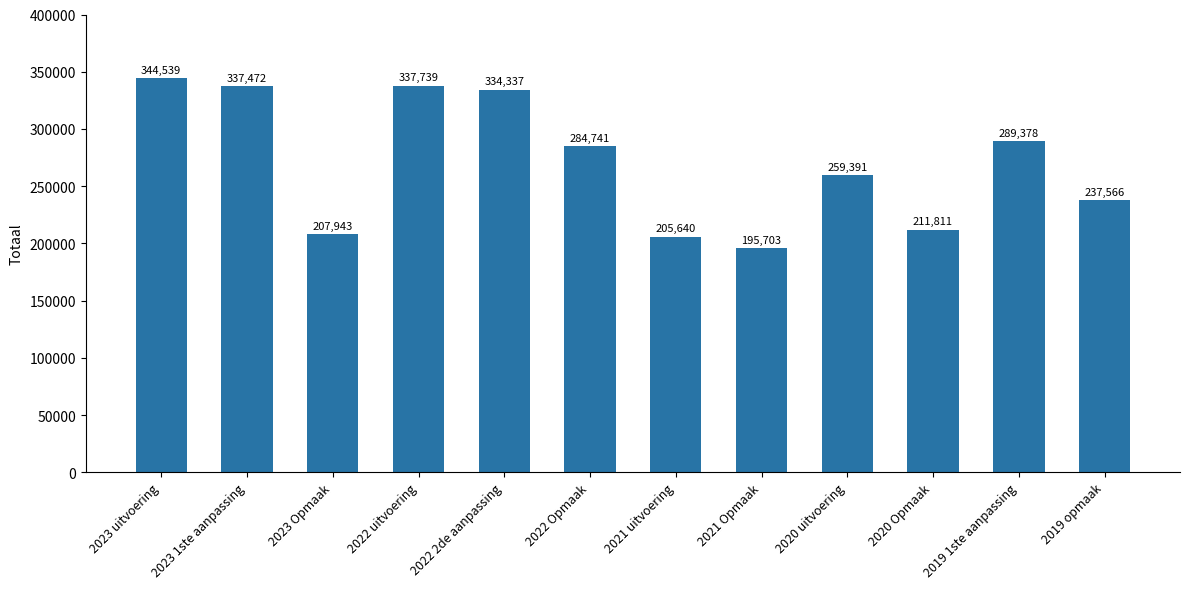

What is the change in value from 2023 uitvoering to 2023 Opmaak?

-136596